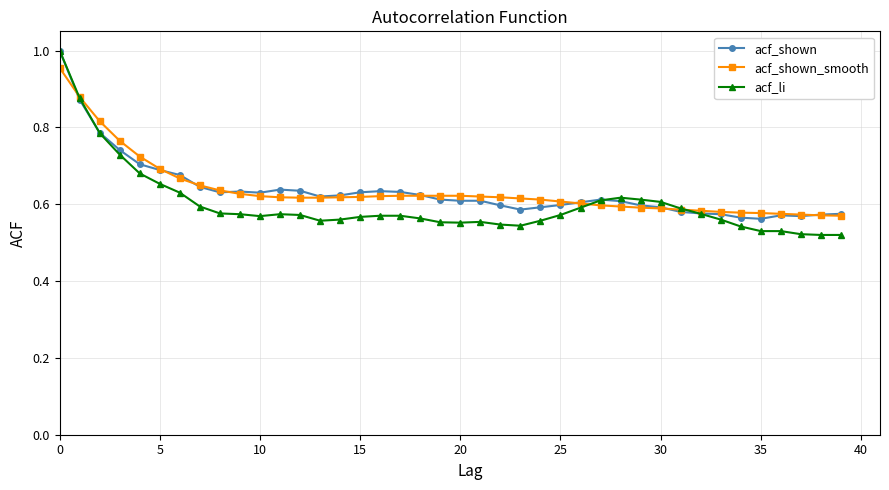

What is the difference between the maximum and minimum values in the acf_shown series?

0.4